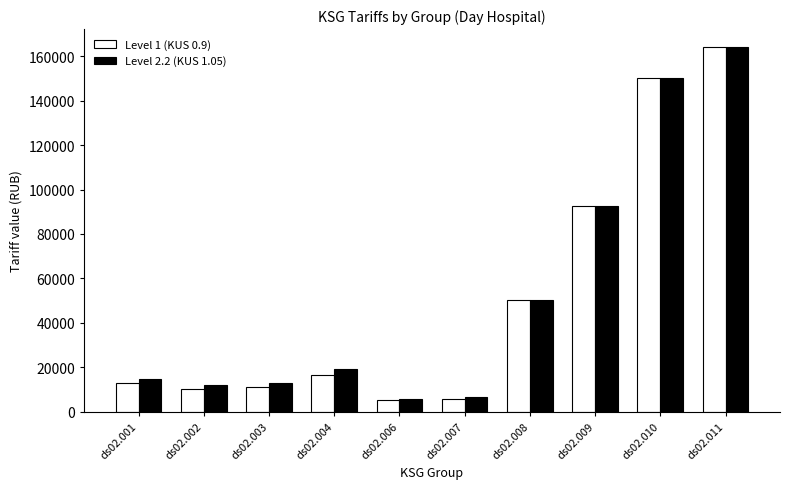

The value of Level 1 (KUS 0.9) at ds02.002 is 10177.1. True or false?

True